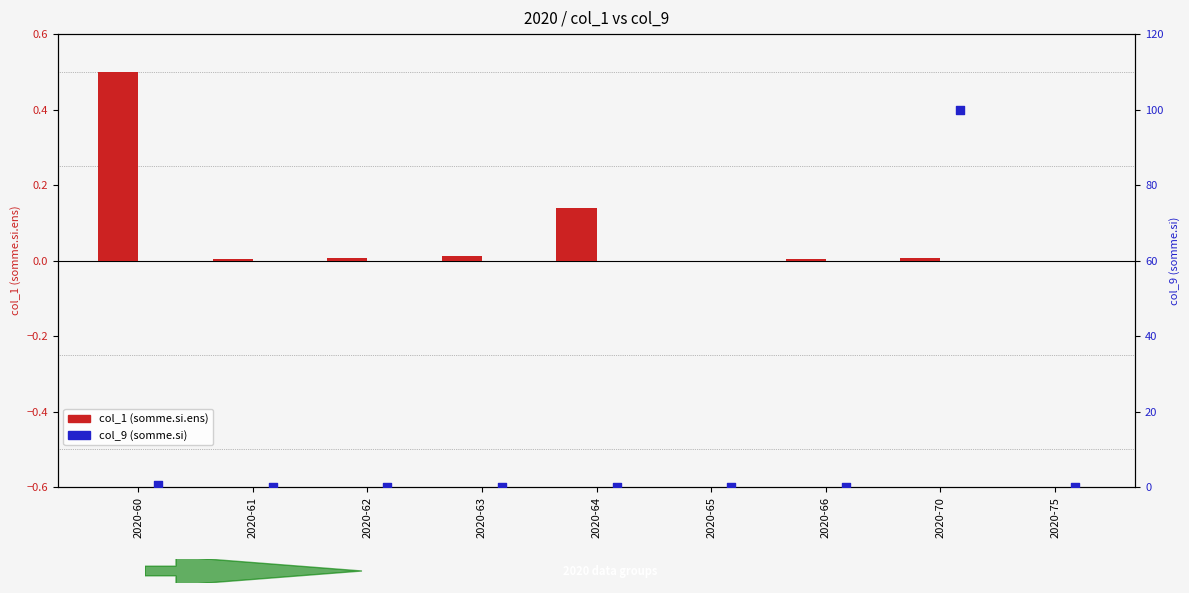

Is the value of col_9 (somme.si) at 2020-62 greater than the value of col_1 (somme.si.ens) at 2020-63?

Yes